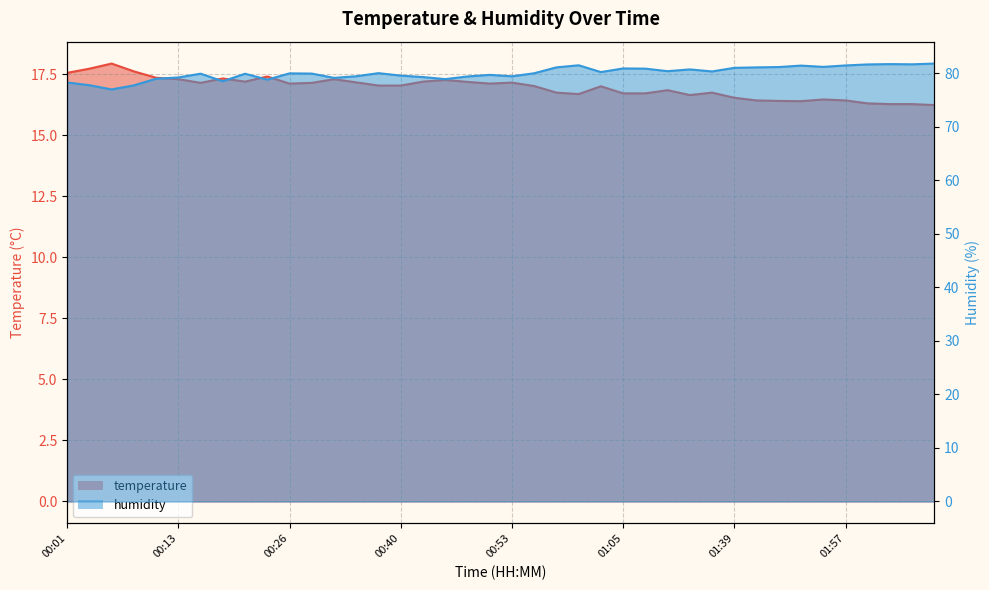

What is the minimum value for temperature?

16.2